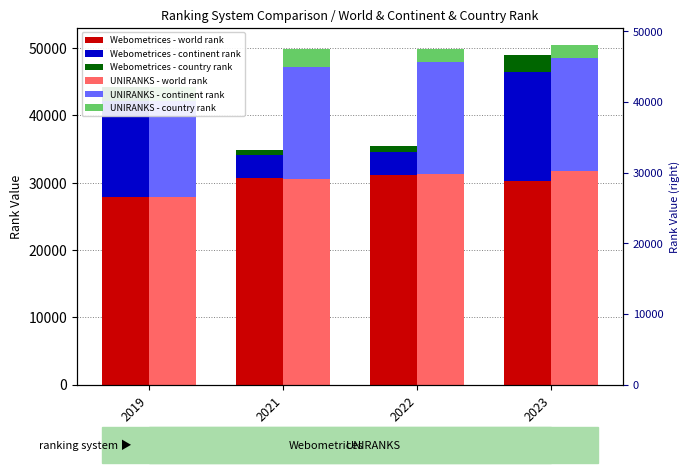

What is the maximum value for Webometrices - world rank?

31174